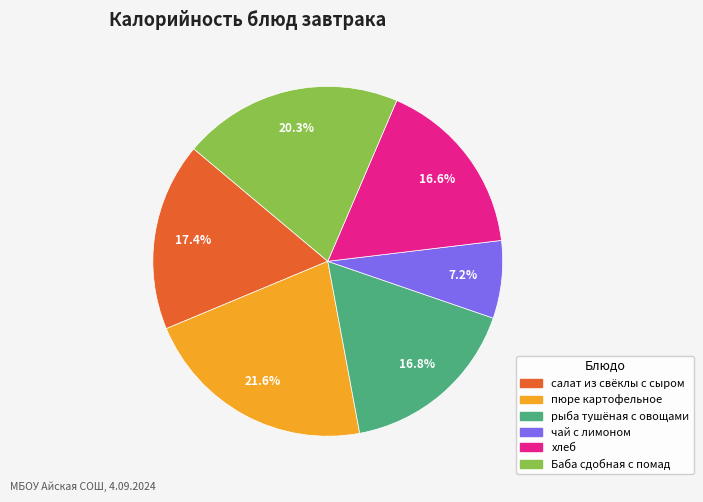

To the nearest percent, what portion does чай с лимоном represent?

7%